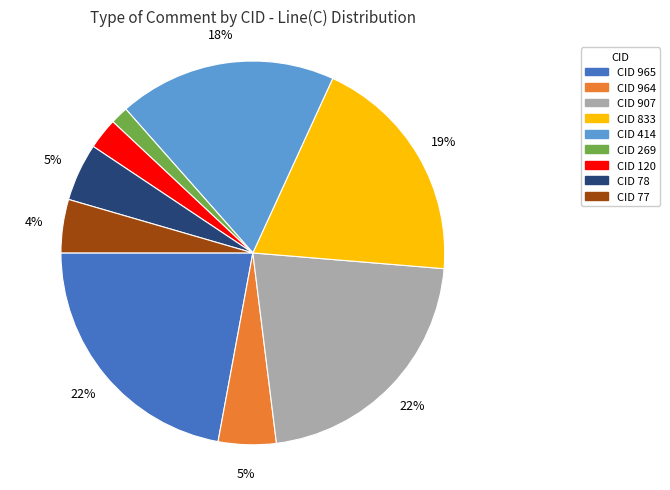

To the nearest percent, what is the difference between the largest and smallest slice percentages?

21%